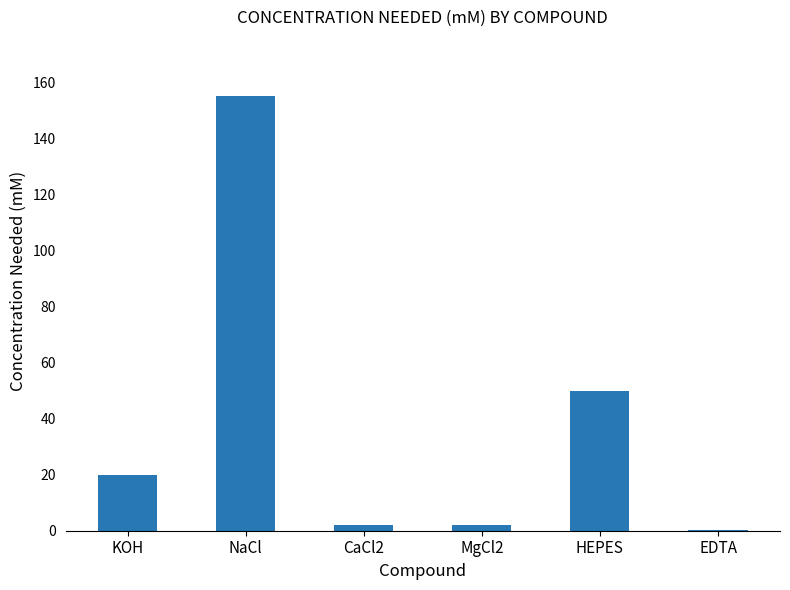

Read the value at NaCl.

155.0